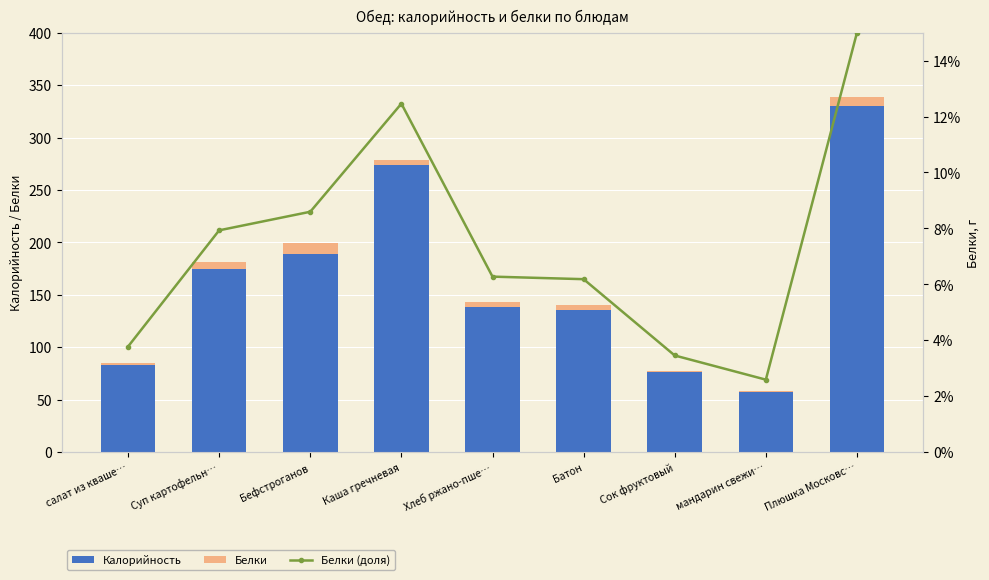

At how many categories does at least one series exceed 187?

3